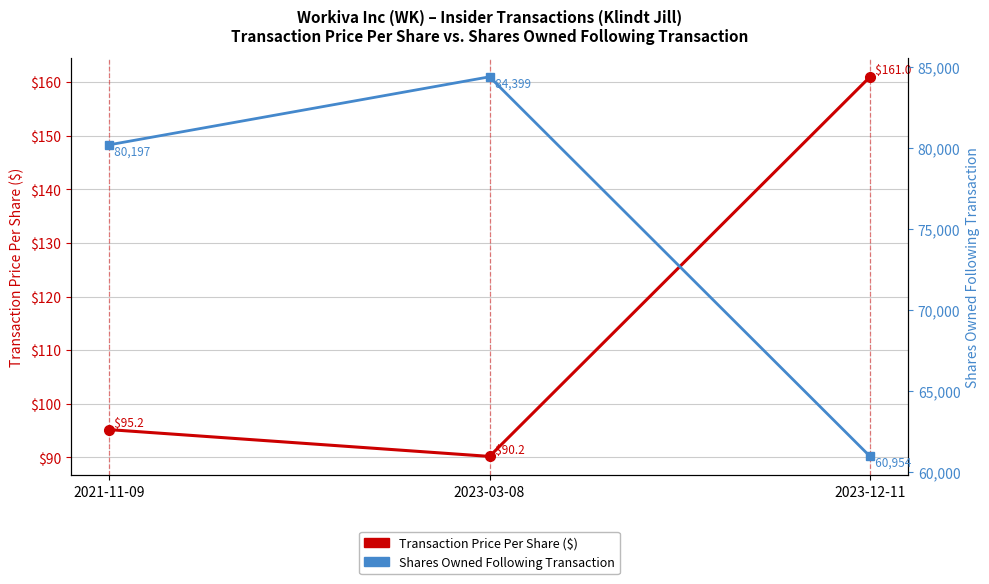

Does the chart display data point markers on the line(s)?

Yes